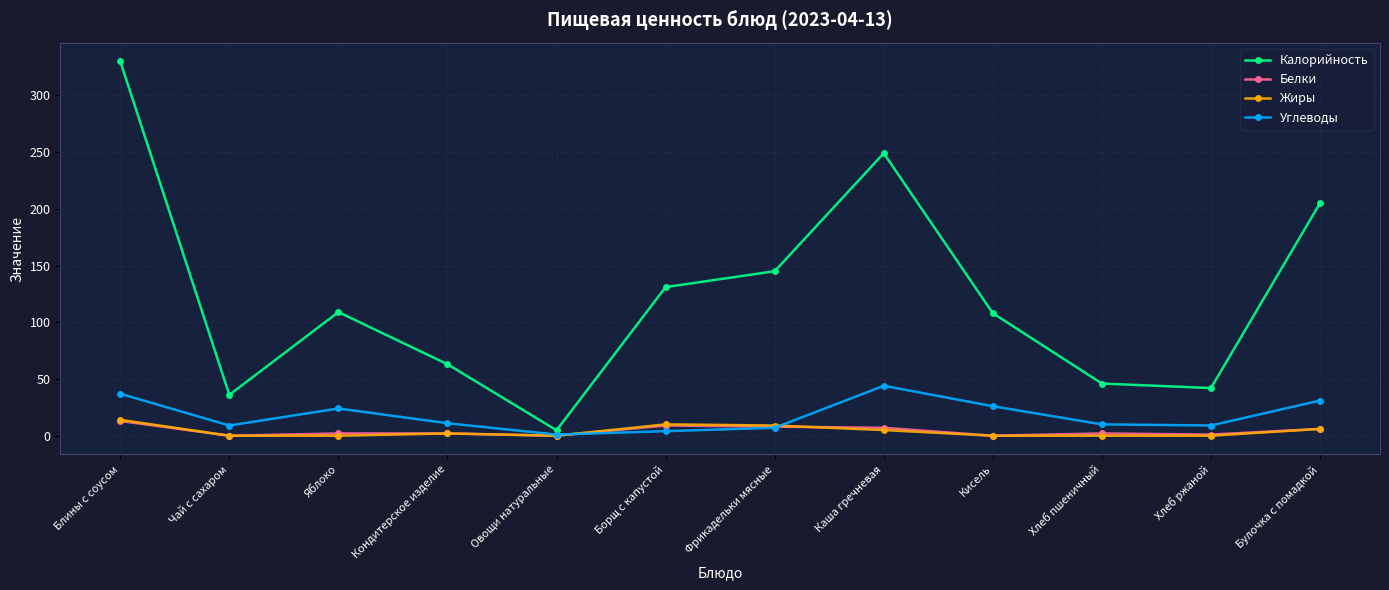

The value of Белки at Булочка с помадкой is 6.0. True or false?

True